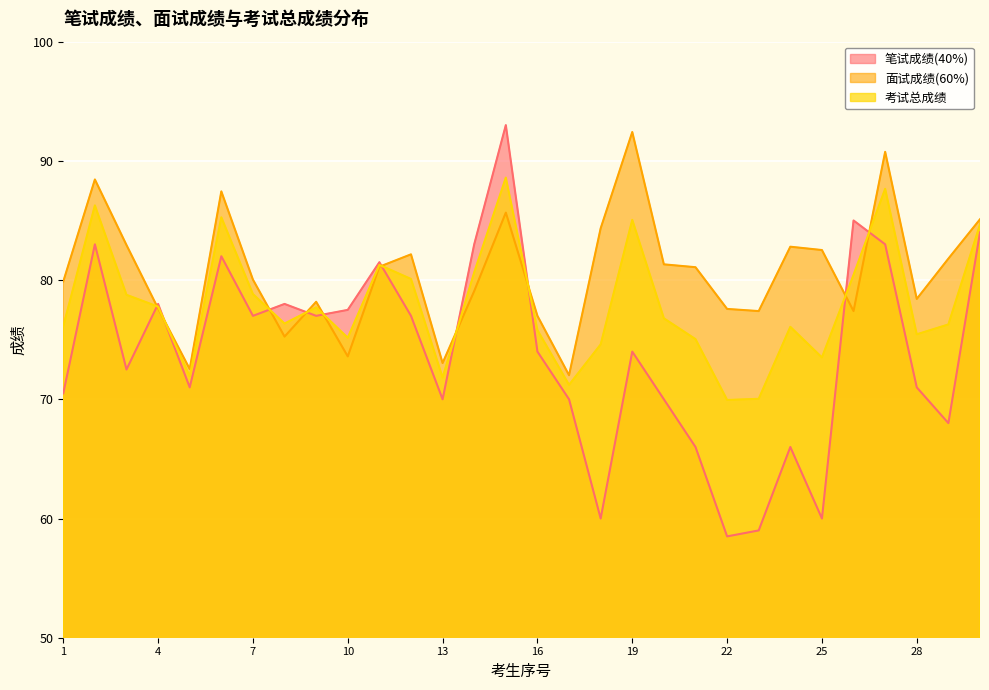

Reading left to right, list all the values displayed in this chart.

笔试成绩(40%): 70.5	83.0	72.5	78.0	71.0	82.0	77.0	78.0	77.0	77.5	81.5	77.0	70.0	83.0	93.0	74.0	70.0	60.0	74.0	70.0	66.0	58.5	59.0	66.0	60.0	85.0	83.0	71.0	68.0	84.0
面试成绩(60%): 79.9	88.4	82.9	77.6	72.5	87.4	80.0	75.3	78.2	73.6	81.1	82.2	73.0	79.1	85.7	77.0	72.0	84.3	92.4	81.3	81.1	77.6	77.4	82.8	82.5	77.4	90.8	78.4	81.8	85.1
考试总成绩: 76.1	86.3	78.8	77.8	71.9	85.3	78.8	76.4	77.7	75.2	81.3	80.1	71.8	80.6	88.6	75.8	71.2	74.6	85.1	76.8	75.0	69.9	70.0	76.1	73.5	80.4	87.7	75.5	76.3	84.7